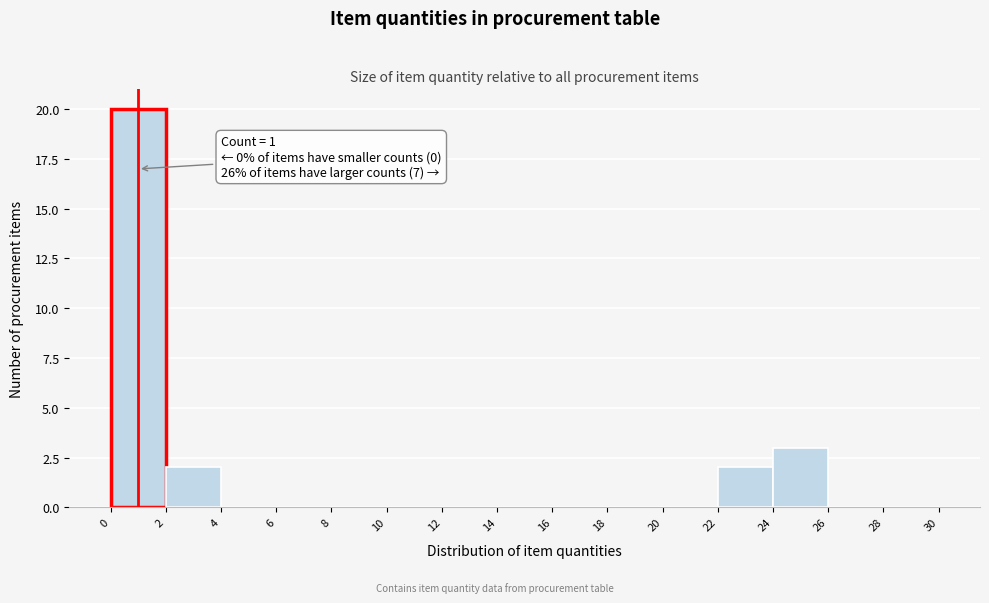

Over which range of the x-axis is the bar tallest?

0 to 2